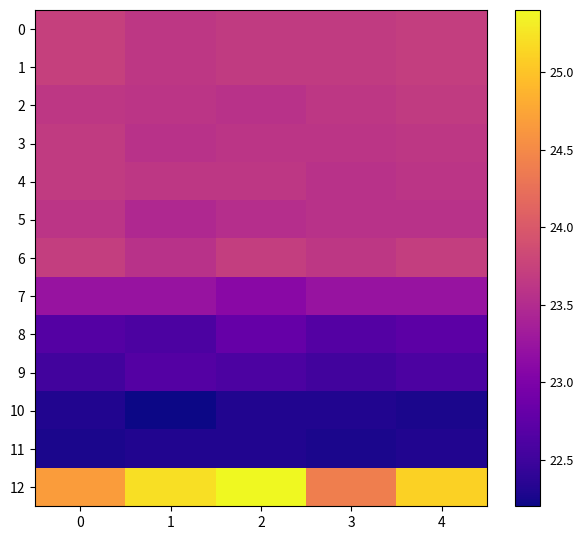

Between 1 and 2, which series saw the biggest shift?

8